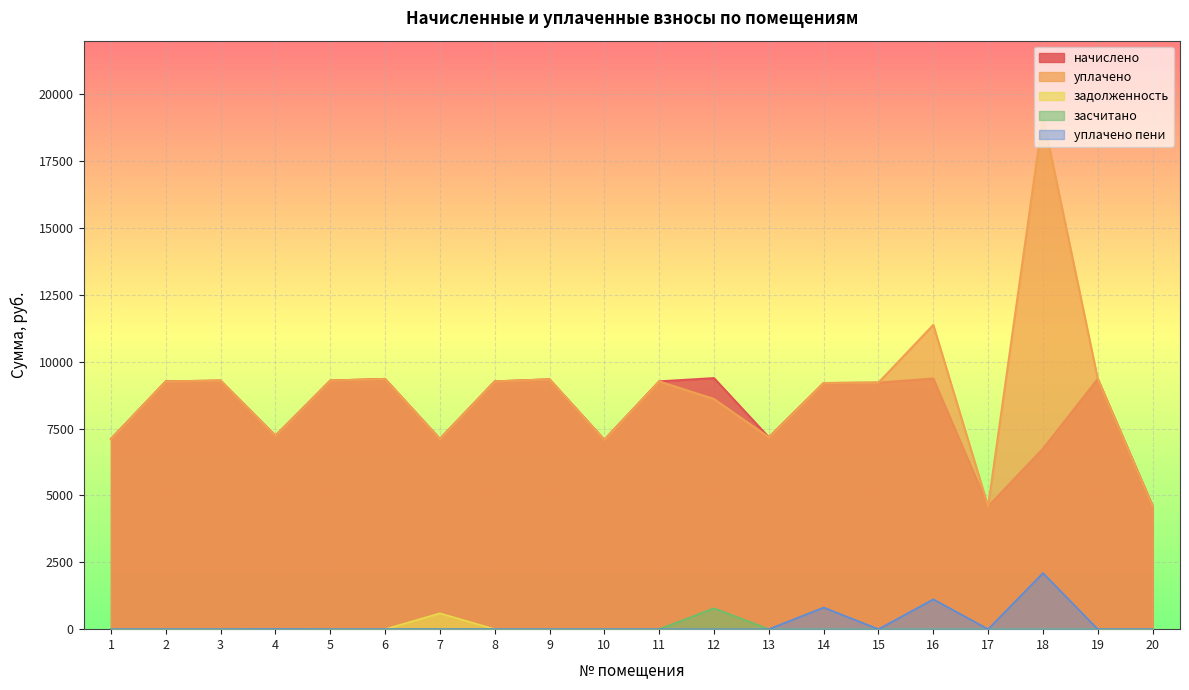

At which label is задолженность closest to 296?

1